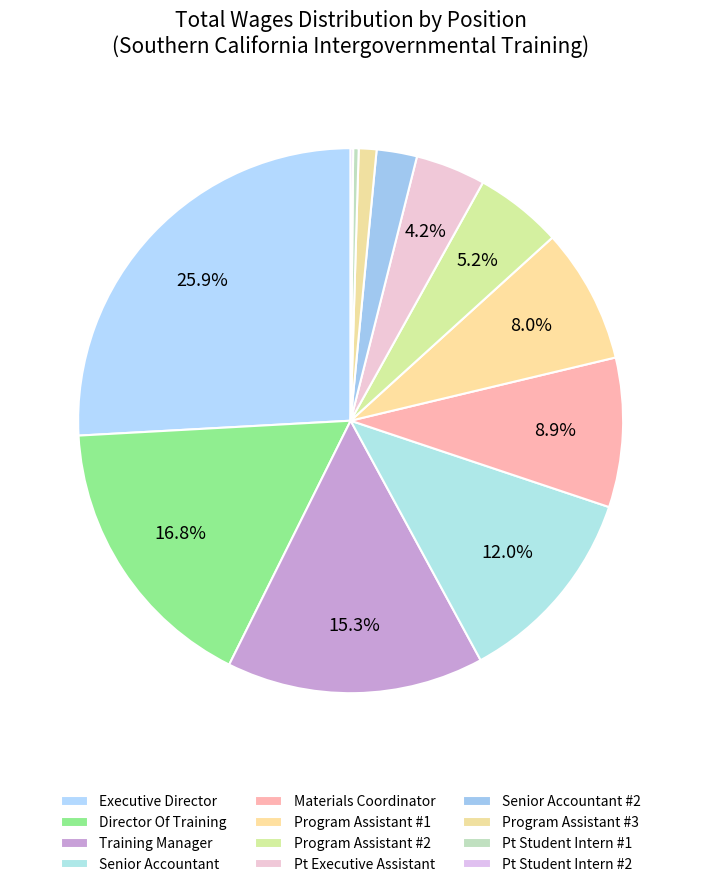

To the nearest percent, what portion does Program Assistant #2 represent?

5%